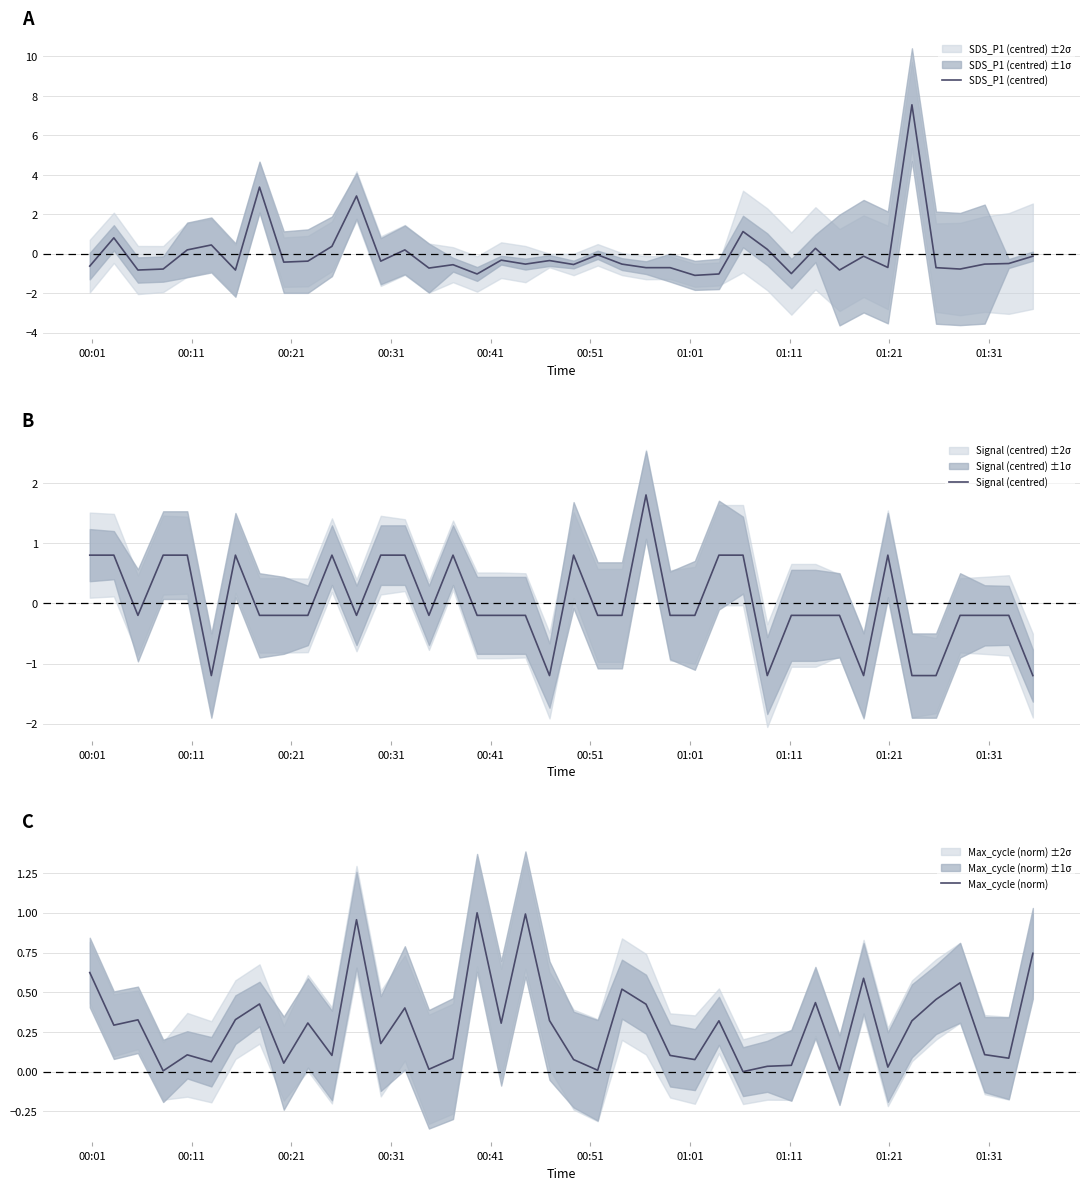

What is the highest value of the SDS_P1 (centred) series?

7.5